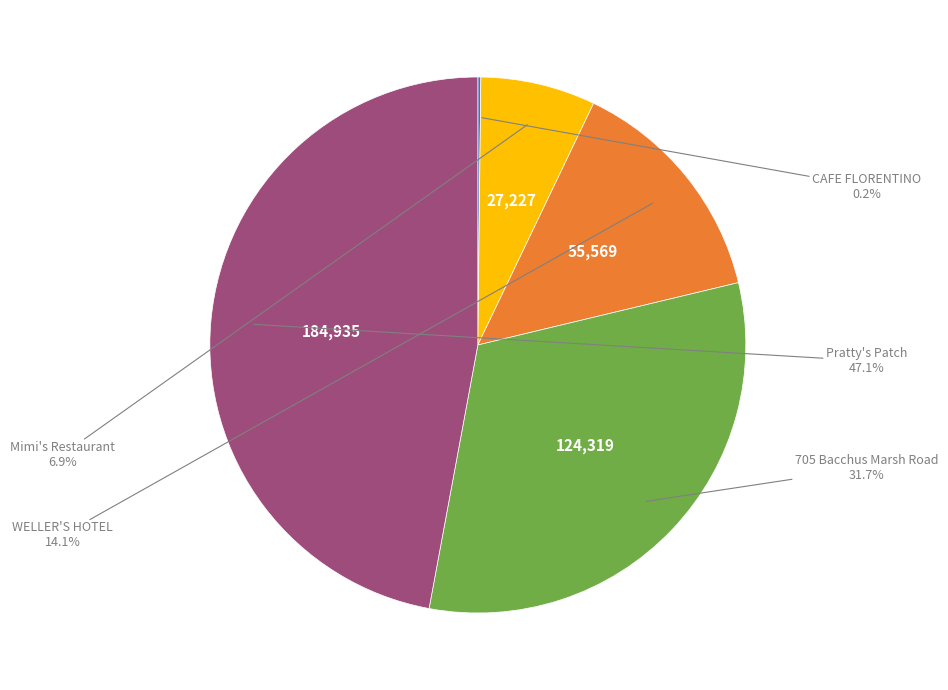

Does any single category account for the majority?

No